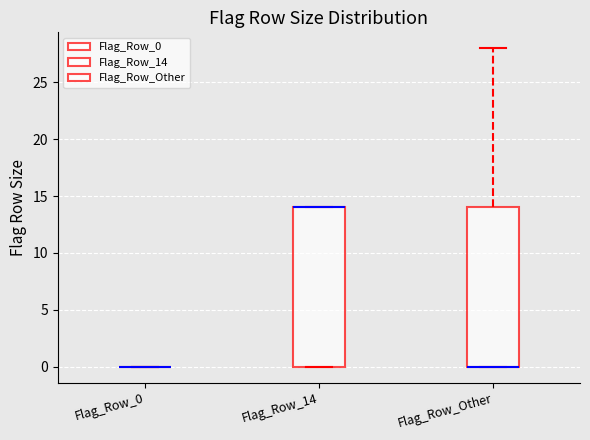

Reading left to right, read every box against the y-axis: the position of its median line, the range the box covers, and the ends of its whiskers. The values are not printed on the chart, so give them approximately, as read against the axis.

Flag_Row_0: box collapsed to a line at 0, whiskers 0 to 0
Flag_Row_14: median 14 (drawn on the box's upper edge), box 0 to 14, whiskers 0 to 14
Flag_Row_Other: median 0 (drawn on the box's lower edge), box 0 to 14, whiskers 0 to 28